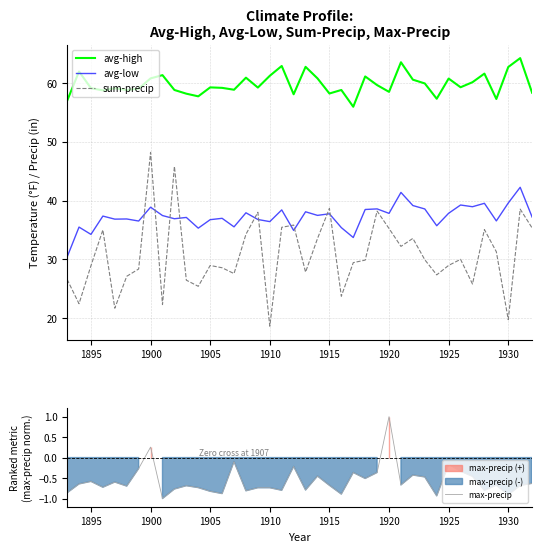

Reading right to left, transcribe all the data shown in this chart.

avg-high: 58.3	64.2	62.7	57.2	61.6	60.1	59.2	60.7	57.3	59.9	60.5	63.5	58.5	59.6	61.1	55.9	58.8	58.2	60.8	62.7	58.0	62.9	61.2	59.2	60.9	58.8	59.1	59.2	57.7	58.1	58.8	61.3	60.8	59.0	58.8	59.1	58.7	59.1	61.9	56.9
avg-low: 37.2	42.2	39.6	36.5	39.5	39.0	39.2	37.8	35.7	38.6	39.1	41.4	37.8	38.6	38.5	33.7	35.4	37.8	37.5	38.1	34.9	38.4	36.4	36.8	37.9	35.5	37.0	36.8	35.3	37.1	36.9	37.5	38.9	36.5	36.9	36.8	37.4	34.2	35.5	30.4
sum-precip: 35.3	38.5	19.8	31.3	35.1	25.8	30.0	29.0	27.4	29.9	33.6	32.2	35.3	38.2	29.9	29.5	23.7	38.7	33.5	27.8	35.8	35.5	18.7	38.0	34.3	27.6	28.6	29.0	25.4	26.5	45.8	22.3	48.2	28.4	27.1	21.7	35.0	28.9	22.5	26.6
max-precip: -0.6	-0.7	-0.9	-0.7	-0.8	-0.5	-0.3	-0.2	-0.9	-0.5	-0.4	-0.7	1.0	-0.4	-0.5	-0.4	-0.9	-0.7	-0.5	-0.8	-0.2	-0.8	-0.7	-0.7	-0.8	-0.1	-0.9	-0.8	-0.7	-0.7	-0.8	-1.0	0.3	-0.3	-0.7	-0.6	-0.7	-0.6	-0.6	-0.9